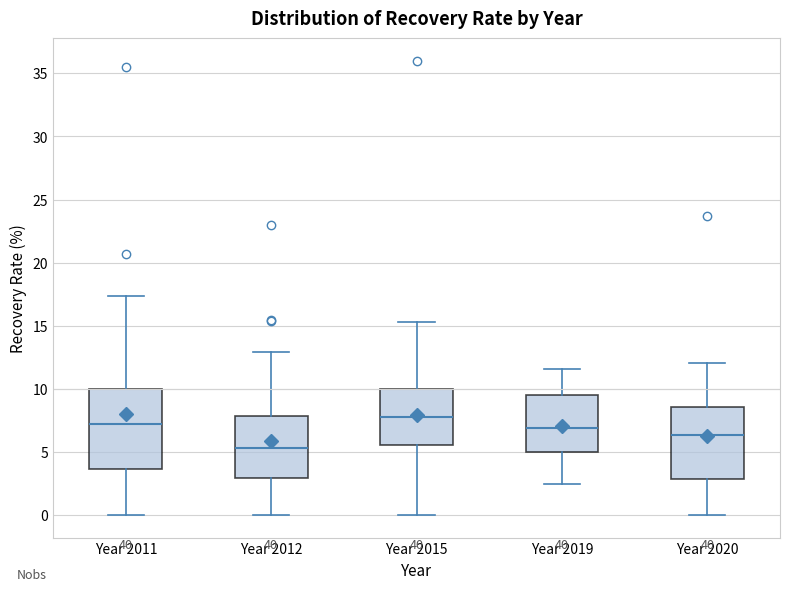

Reading left to right, read every box against the y-axis: the position of its median line, the range the box covers, and the ends of its whiskers. The values are not printed on the chart, so give them approximately, as read against the axis.

Year 2011: median 7.0, box 3.5 to 10.0, whiskers 0.0 to 17.5
Year 2012: median 5.5, box 3.0 to 8.0, whiskers 0.0 to 13.0
Year 2015: median 8.0, box 5.5 to 10.0, whiskers 0.0 to 15.5
Year 2019: median 7.0, box 5.0 to 9.5, whiskers 2.5 to 11.5
Year 2020: median 6.5, box 3.0 to 8.5, whiskers 0.0 to 12.0